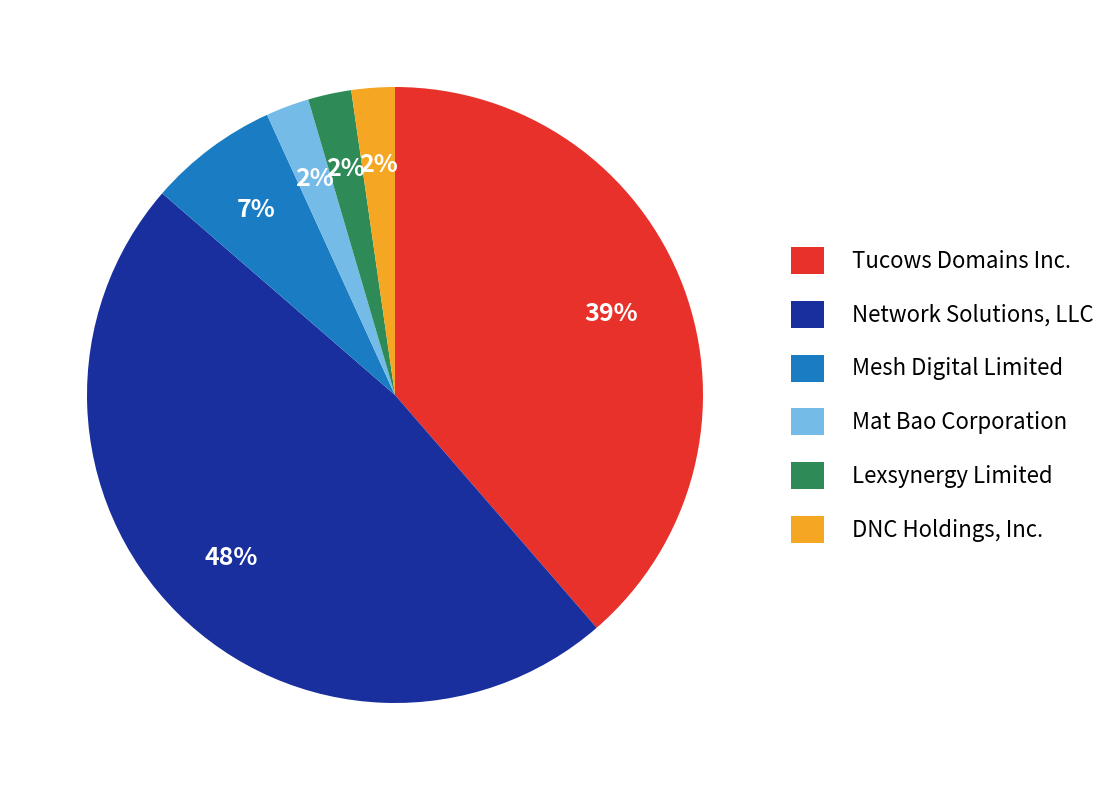

How many slices are in this pie chart?

6